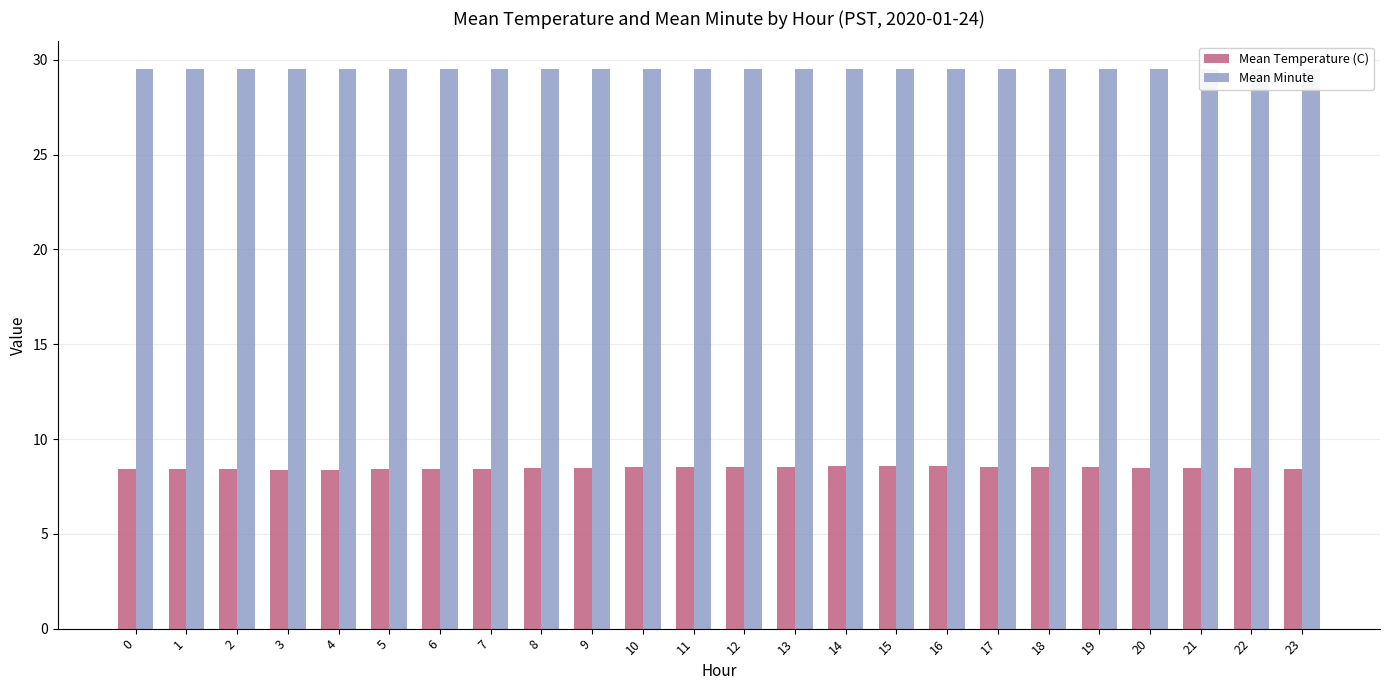

What is the difference between the maximum and minimum values in the Mean Temperature (C) series?

0.2